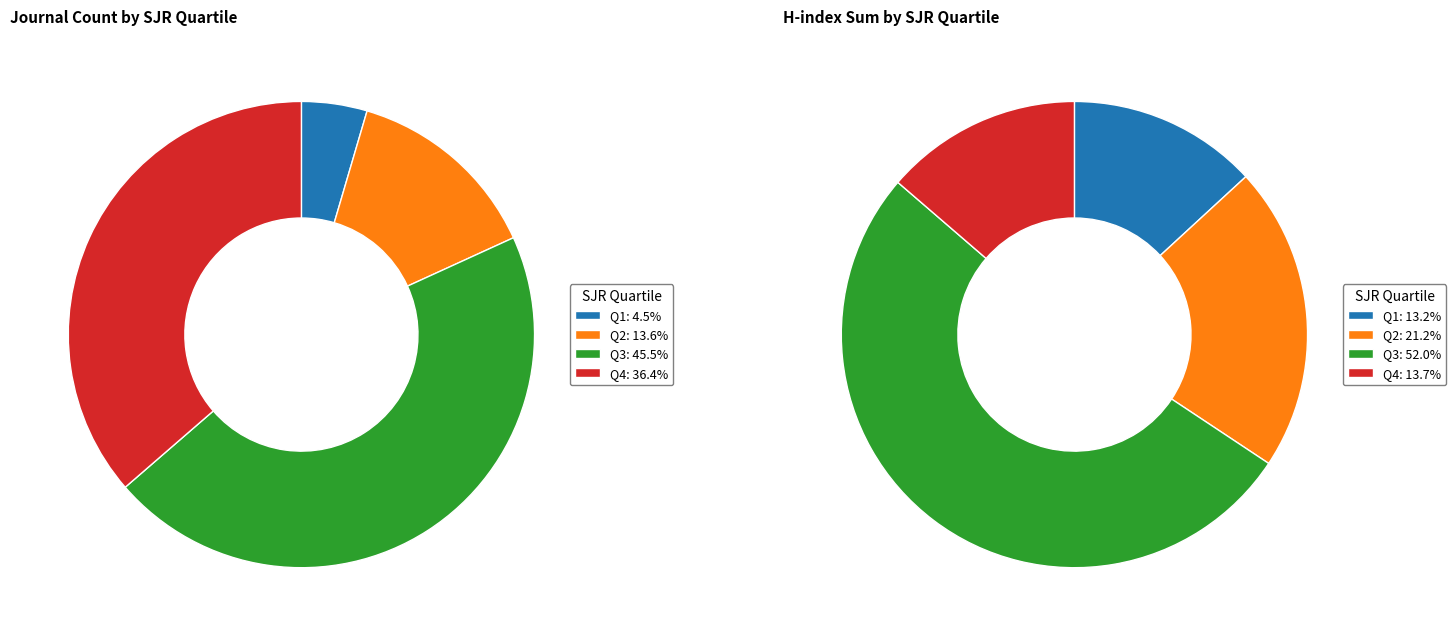

What percentage is NOT represented by Q2?

86.4%